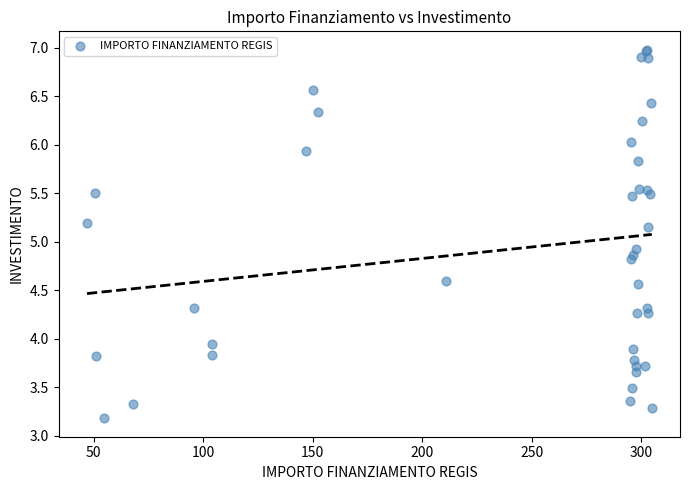

What Y value in the scatter plot is closest to 5?

4.9